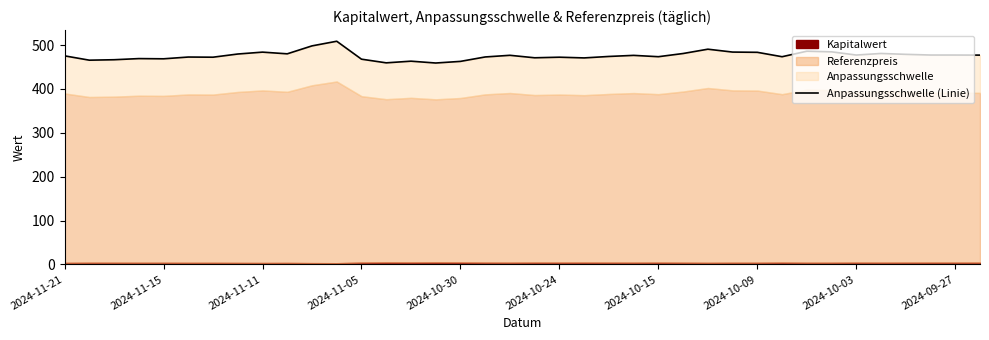

The value at 14 is 748.3. True or false?

False